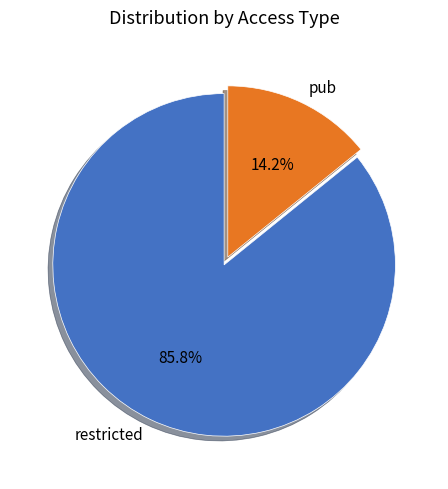

True or false: pub accounts for 14% of the total.

True